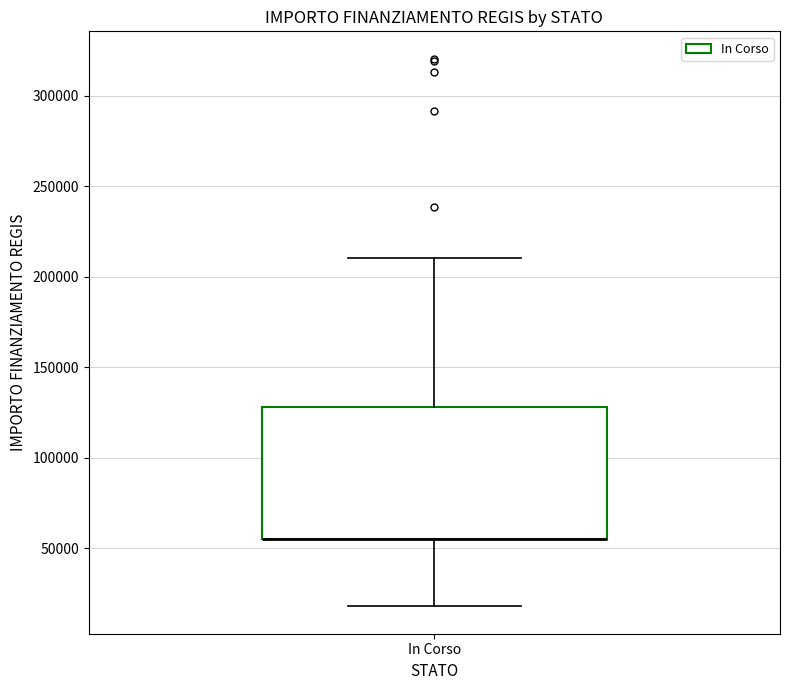

Read this box plot against the y-axis: the position of the median line, the range covered by the box, and the ends of both whiskers. The values are not printed on the chart, so give them approximately, as read against the axis.

median 55000 (drawn on the box's lower edge), box 55000 to 130000, whiskers 20000 to 210000